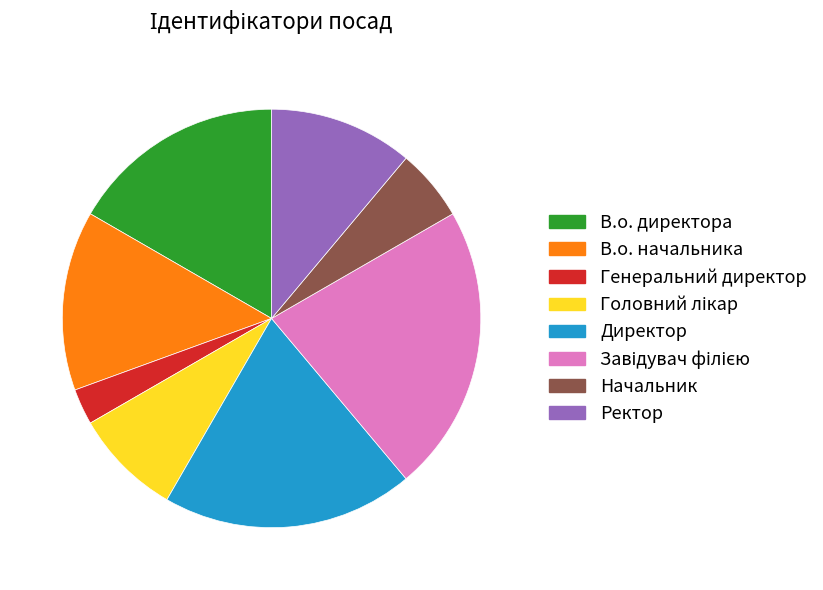

Is the sum of Генеральний директор and Начальник greater than half?

No